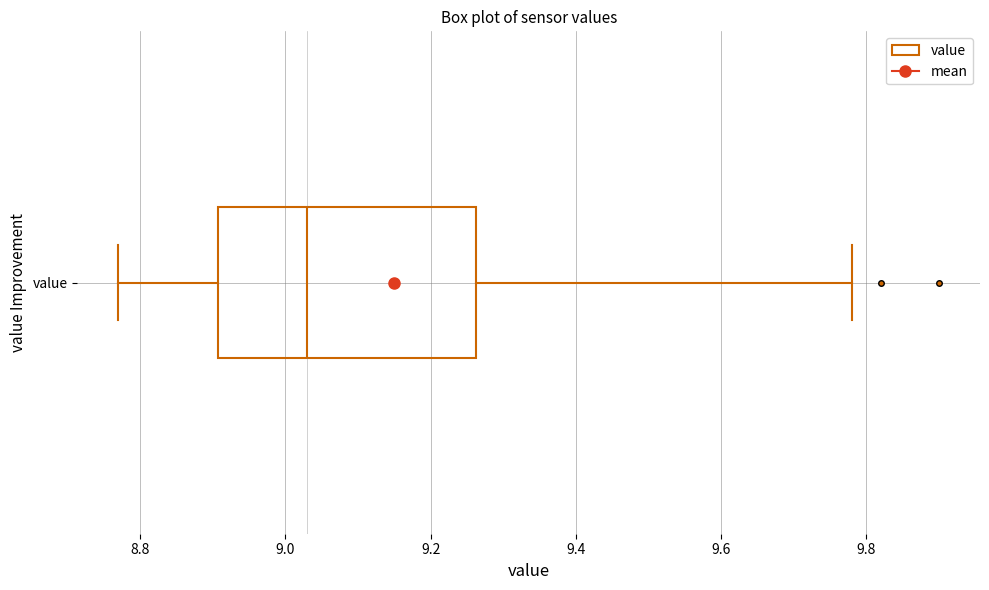

Where does the left whisker of the box for value end on the x-axis? The values are not printed on the chart, so give them approximately, as read against the axis.

8.78